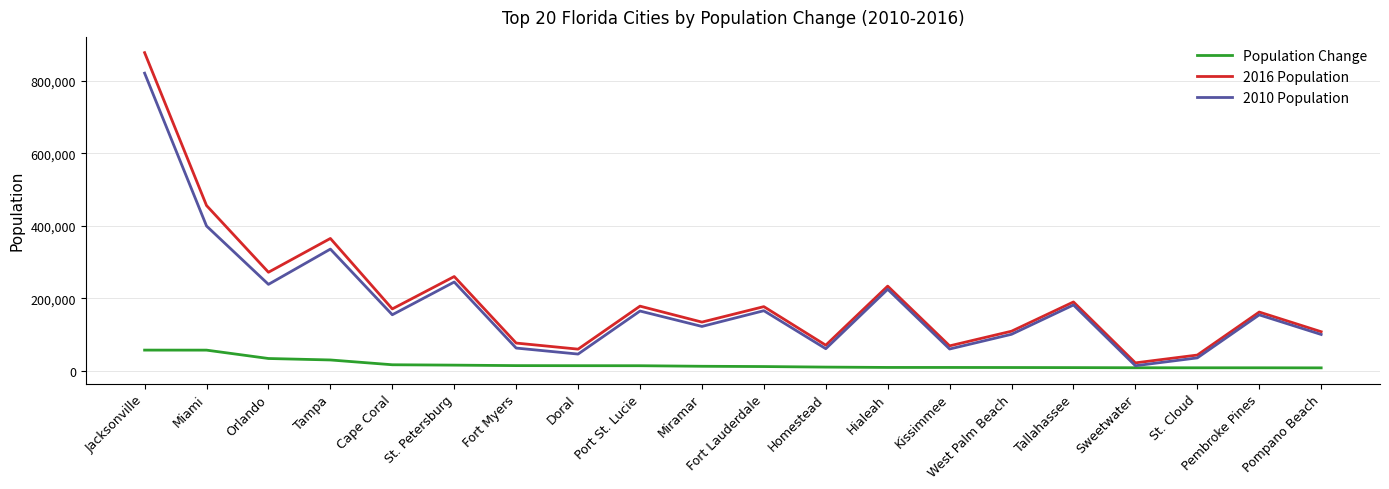

What is the lowest value of the 2016 Population series?

21408